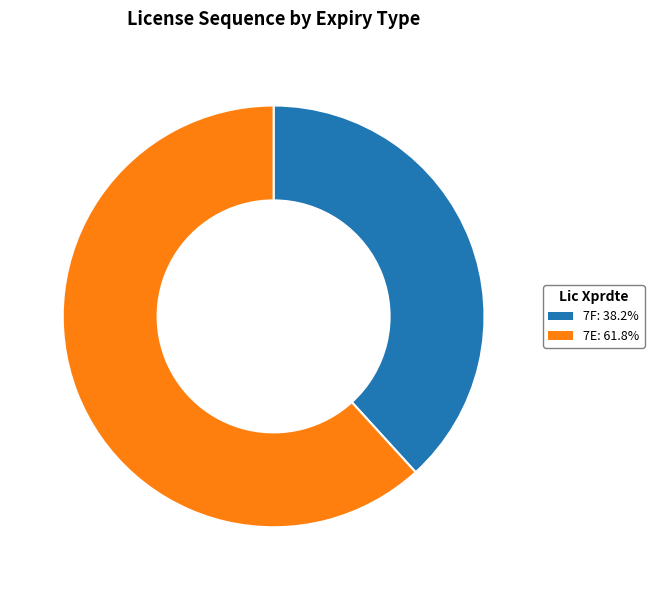

Which category has the smallest portion of the pie?

7F